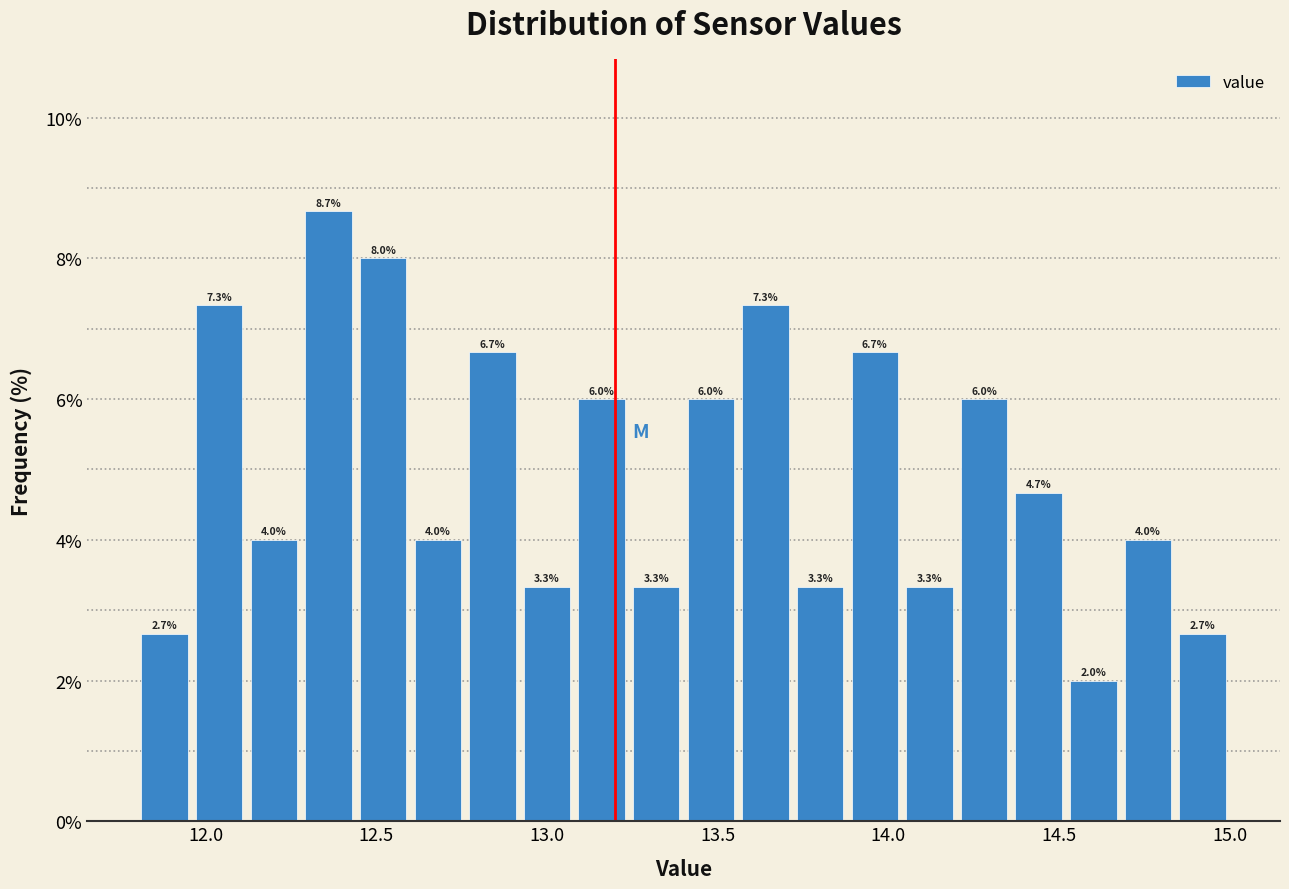

Read against the x-axis, roughly where is the centre of the tallest bar?

12.35